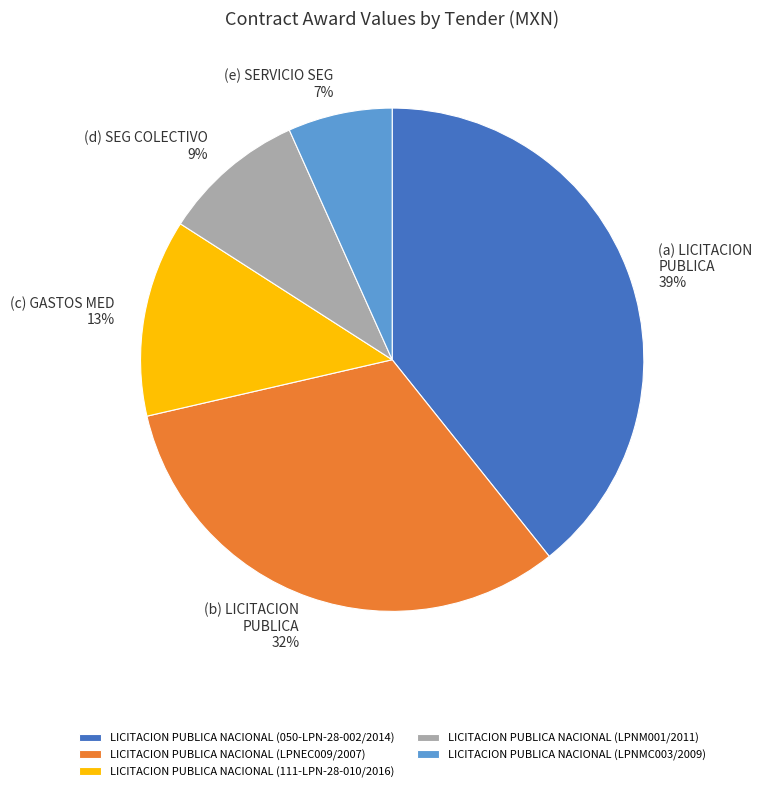

Does any single category account for the majority?

No